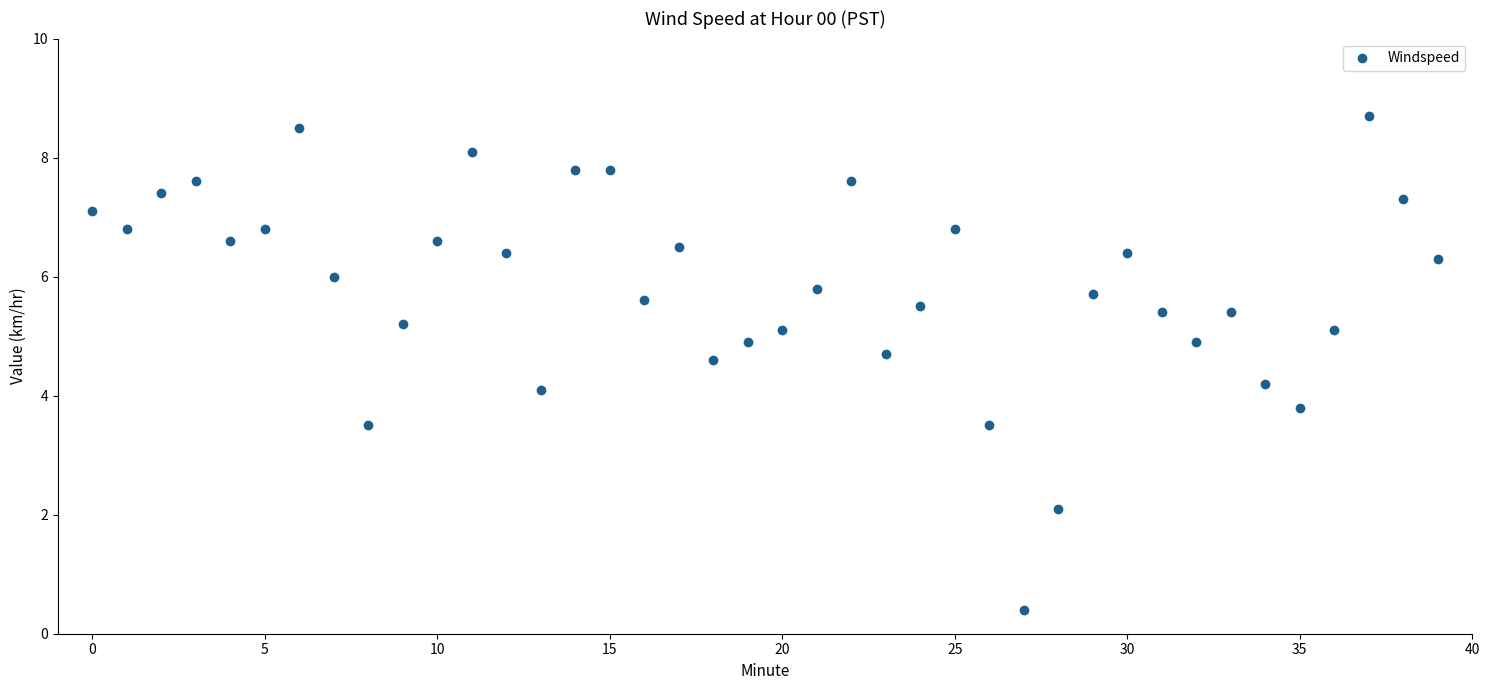

What is the range of Y values (max minus min)?

8.3